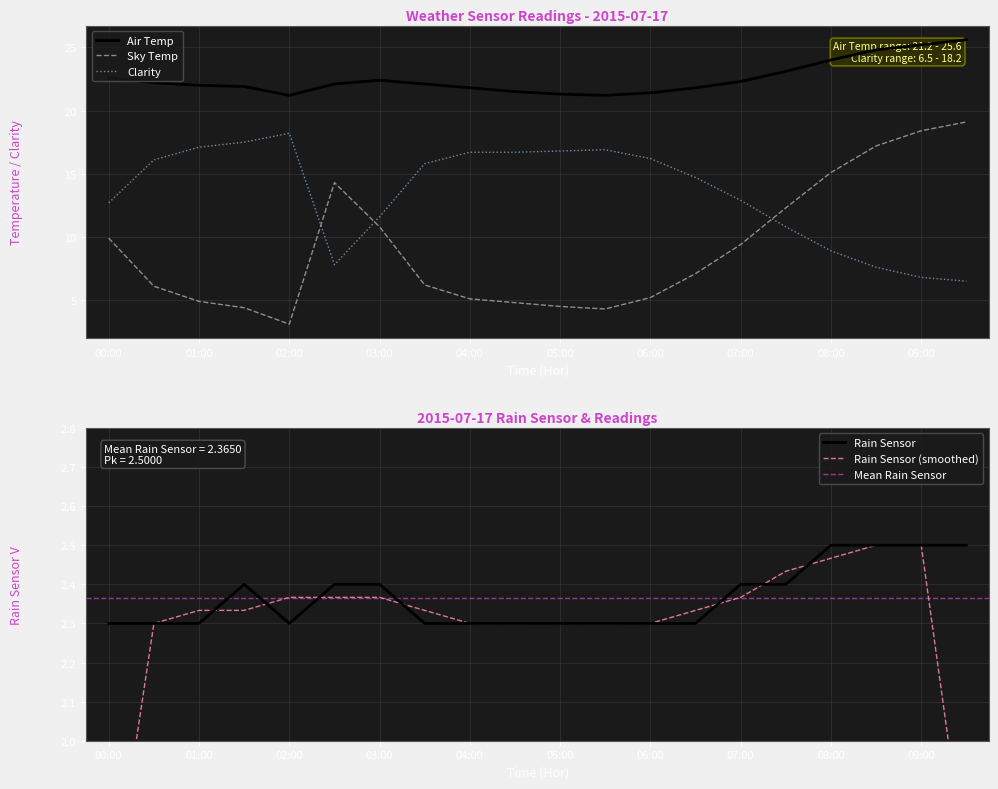

What is the label of the 7th point from the left?

03:00